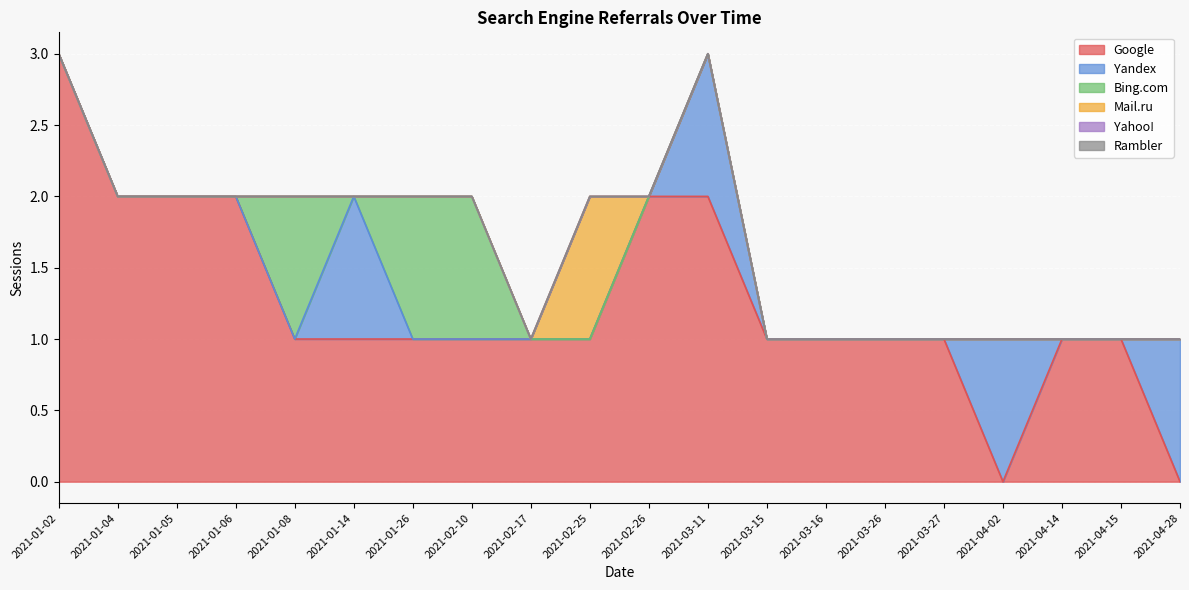

Rank the series by their maximum value, from highest to lowest.

Google, Yandex, Bing.com, Mail.ru, Yahoo!, Rambler